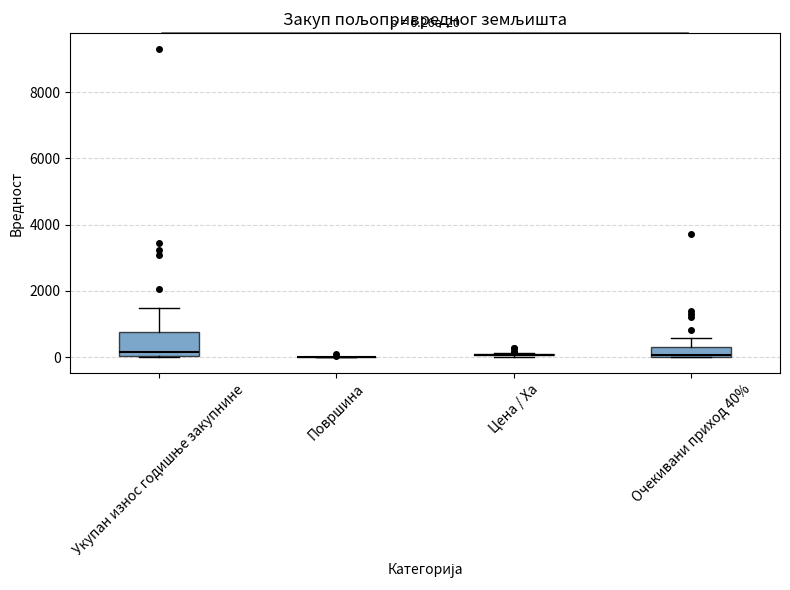

Which box is the tallest, from its lower edge to its upper edge?

Укупан износ годишње закупнине